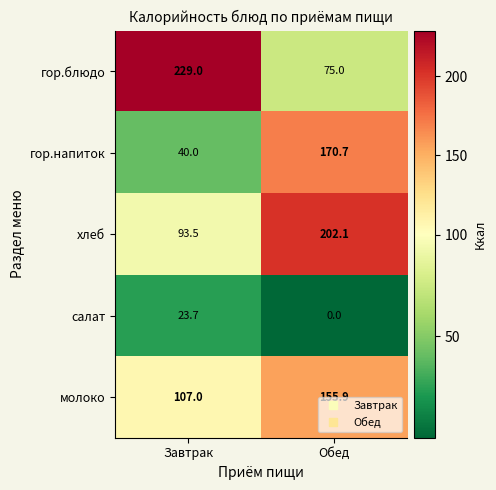

What is the spread (max minus min) of values at Обед?

202.1